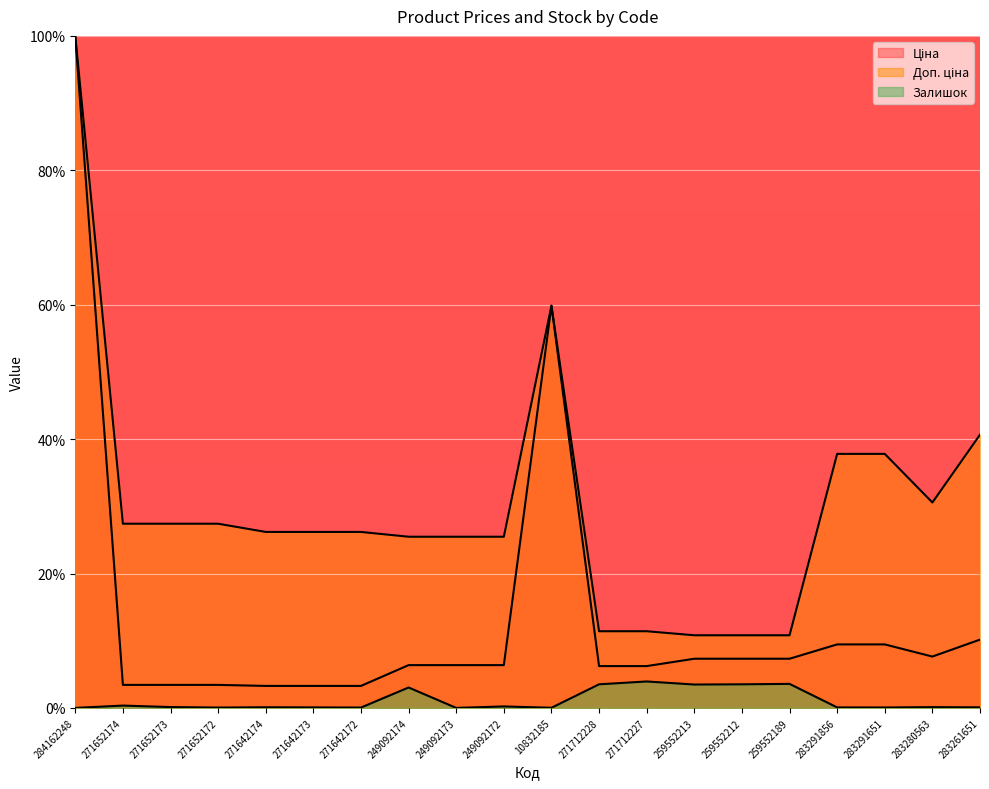

True or false: Залишок and Ціна cross at least once.

False